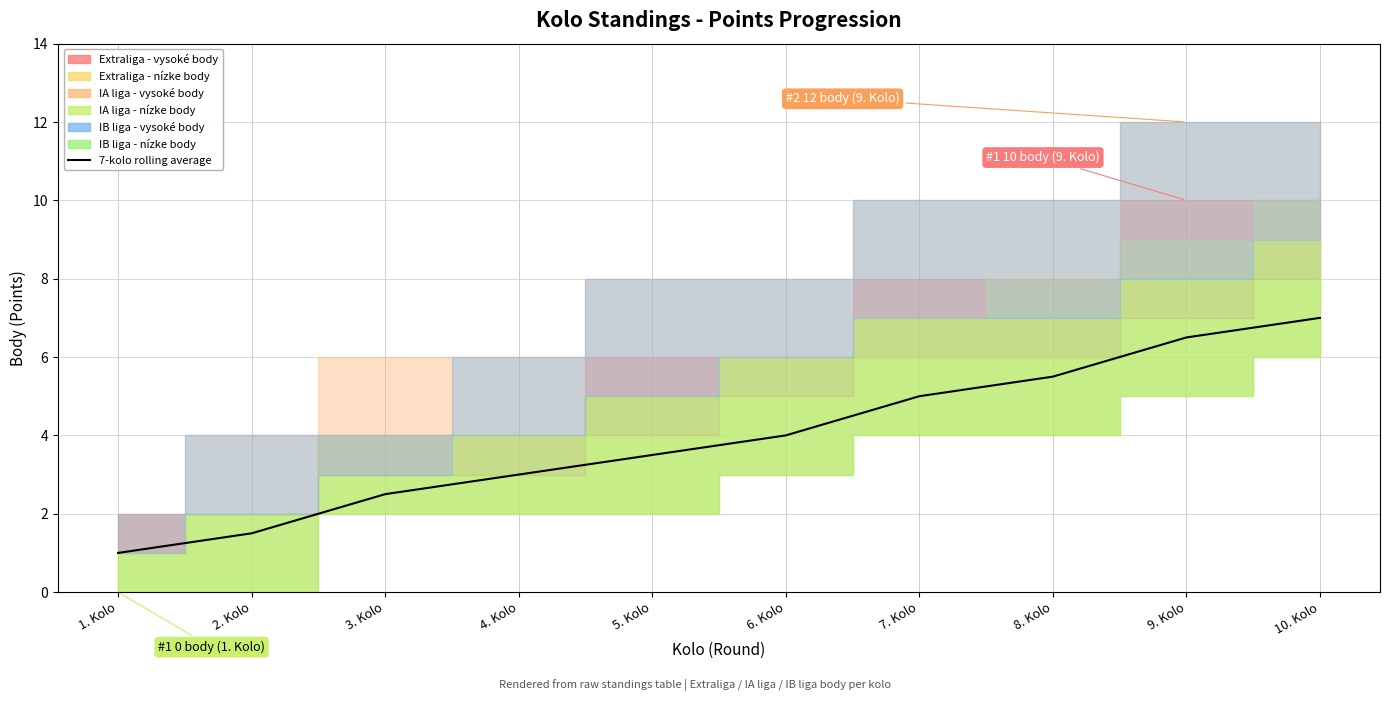

Reading left to right, extract all data points from this chart.

1. Kolo=1.0	2. Kolo=1.5	3. Kolo=2.5	4. Kolo=3.0	5. Kolo=3.5	6. Kolo=4.0	7. Kolo=5.0	8. Kolo=5.5	9. Kolo=6.5	10. Kolo=7.0